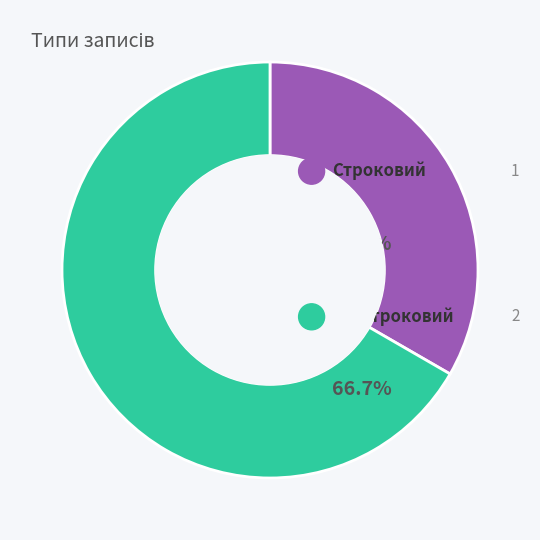

Is there a majority slice in this chart?

Yes